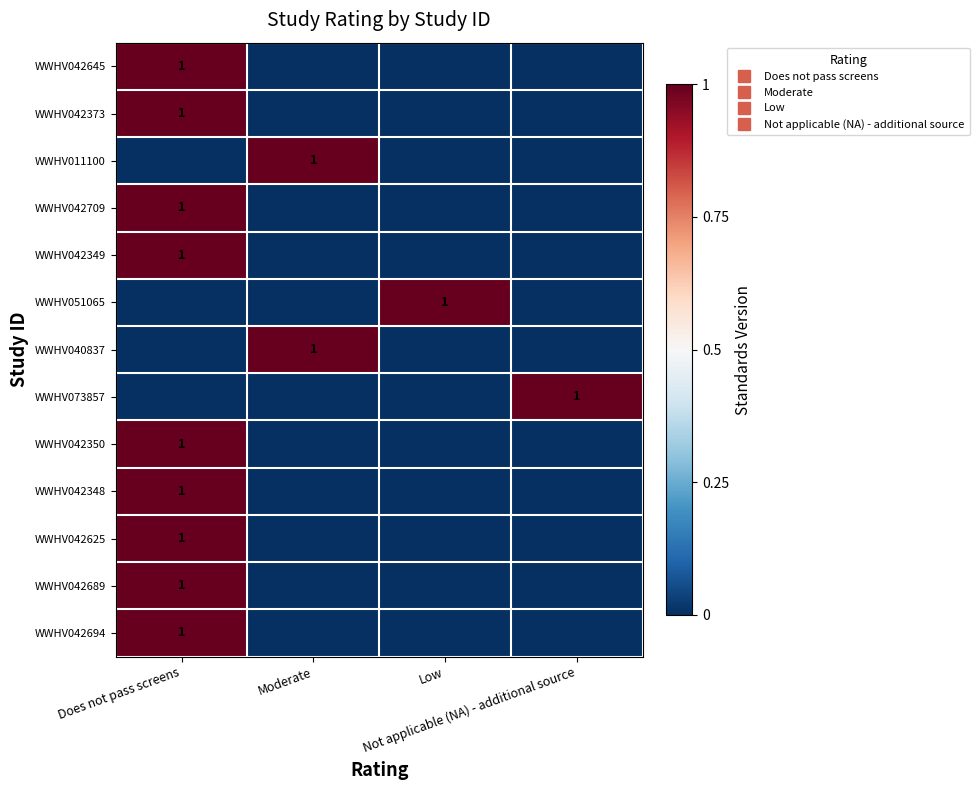

At which category is the sum across all series the highest?

Does not pass screens